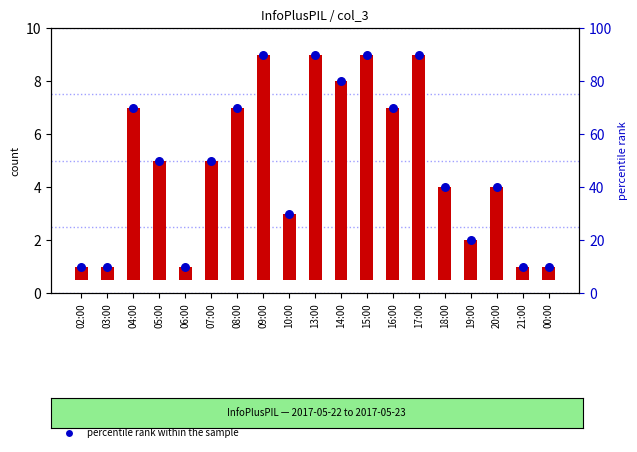

Which series reaches the minimum Y coordinate?

col_3 count